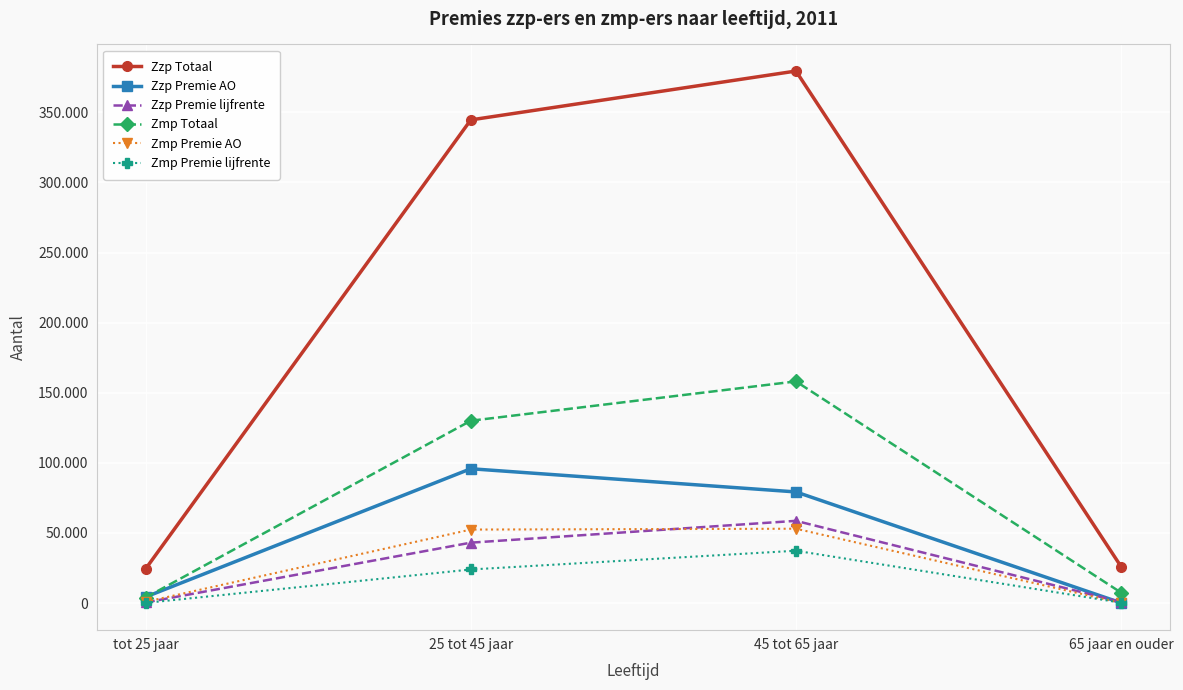

What is the value of the Zmp Premie lijfrente point at the 3rd from the left?

37305